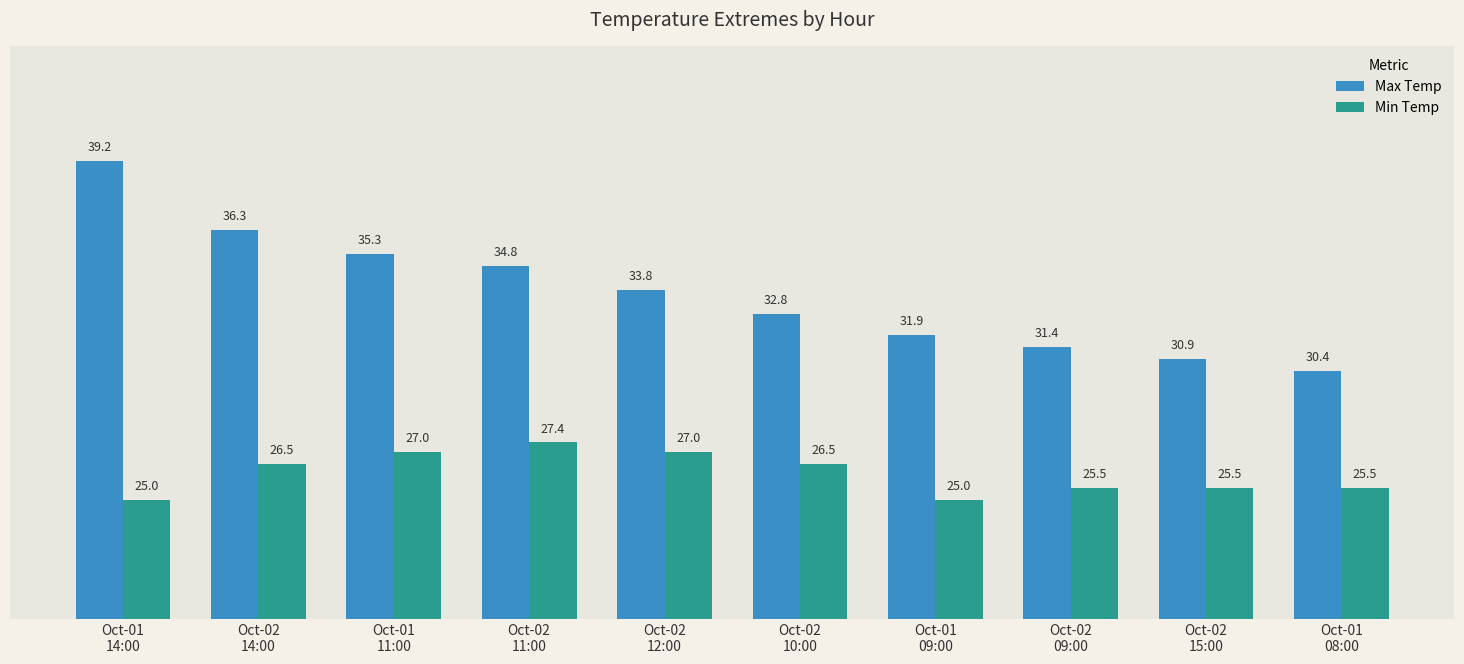

What are all the series names shown in the legend?

Max Temp, Min Temp